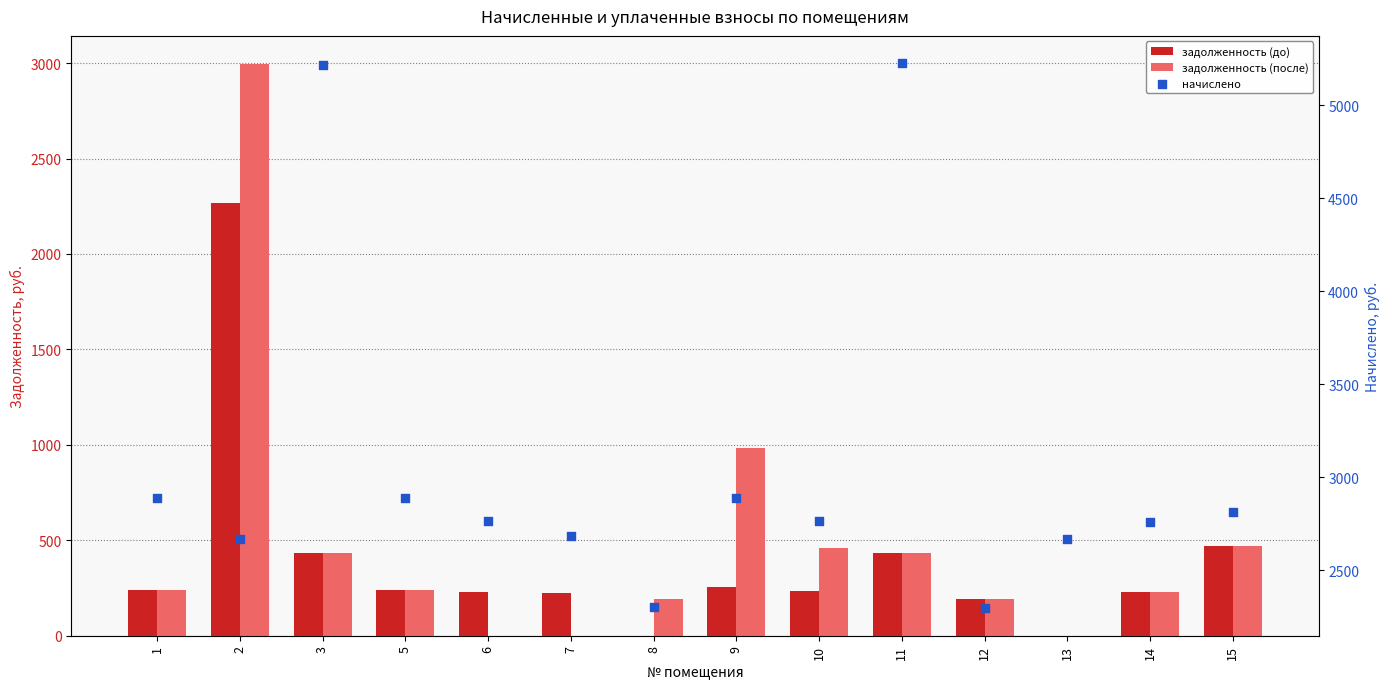

What is the total value across all series at 3?

6088.6